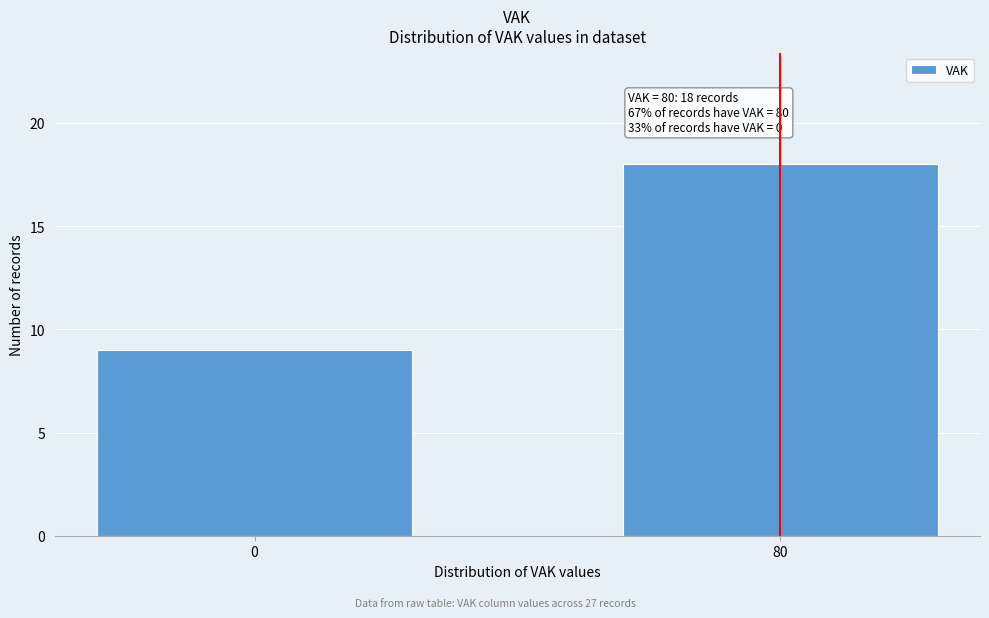

Reading left to right, transcribe all the data shown in this chart.

9	18